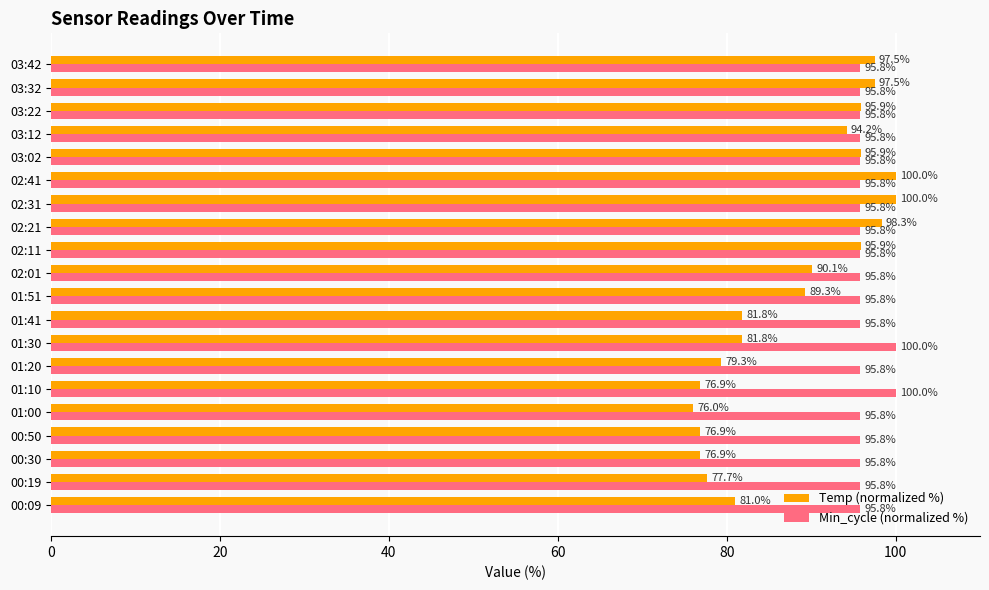

What are all the series names shown in the legend?

Temp (normalized %), Min_cycle (normalized %)